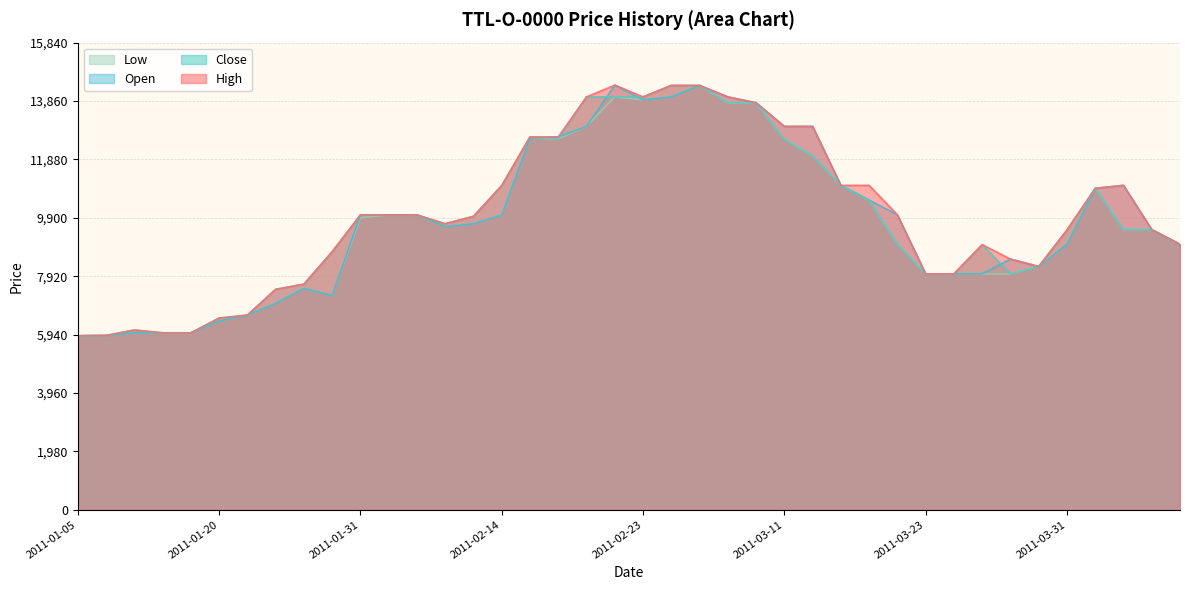

How many interior local valleys does the Low series have?

4